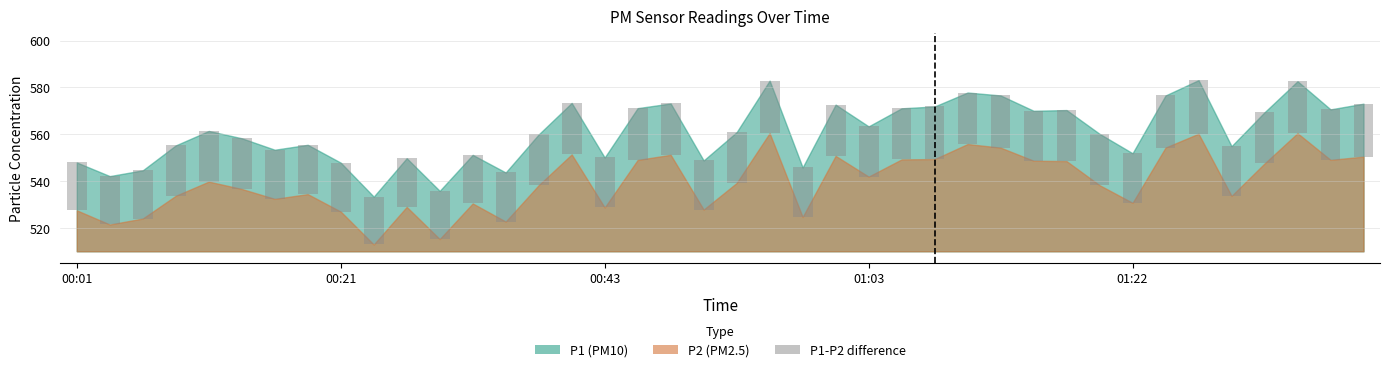

What is the value of the 29th bar from the left?

22.3